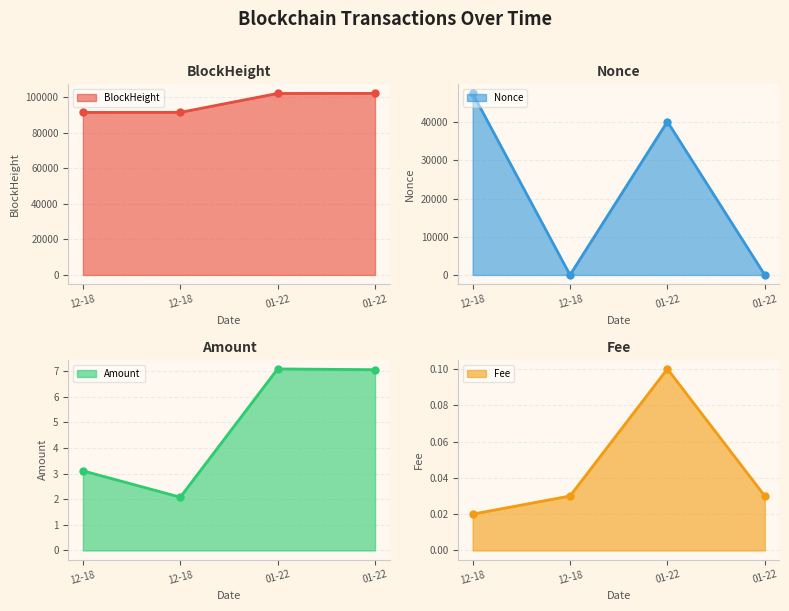

What are all the series names shown in the legend?

BlockHeight (line), Nonce (line), Amount (line), Fee (line)